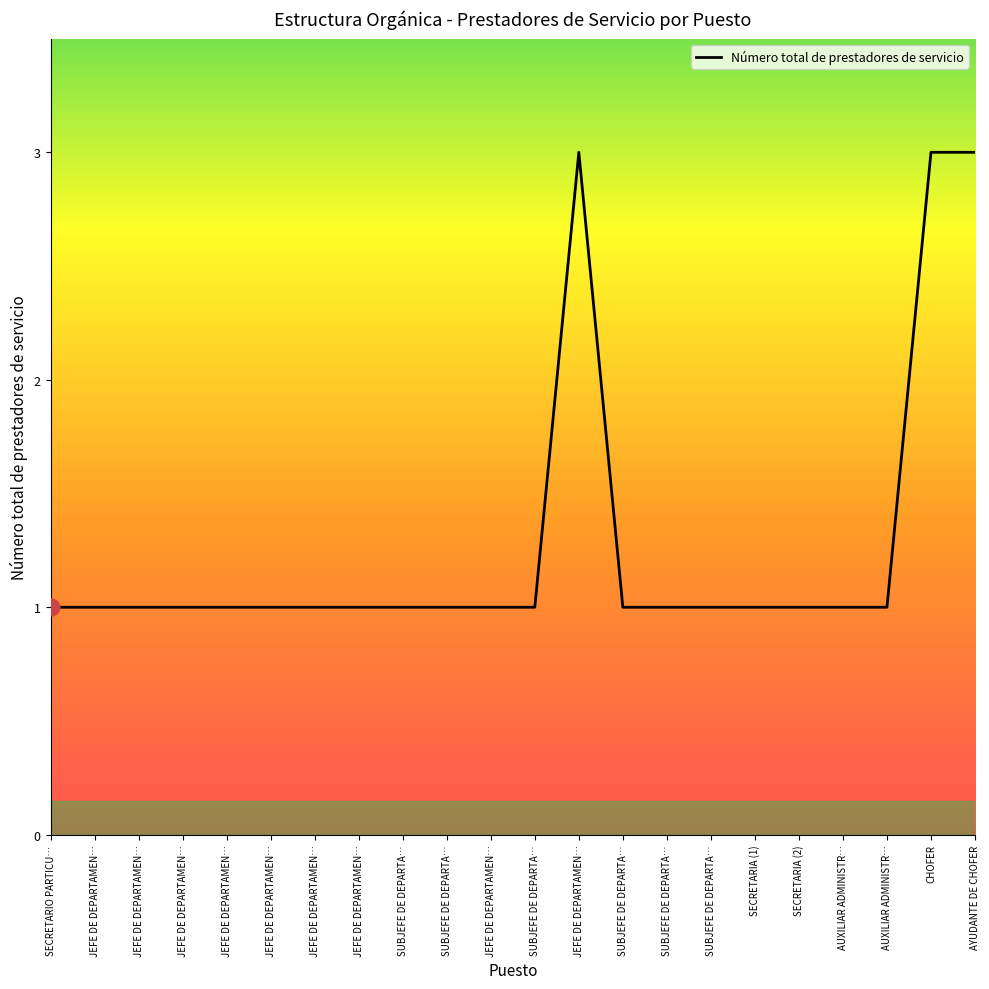

What is the approximate value at SUBJEFE DE DEPARTA…?

1